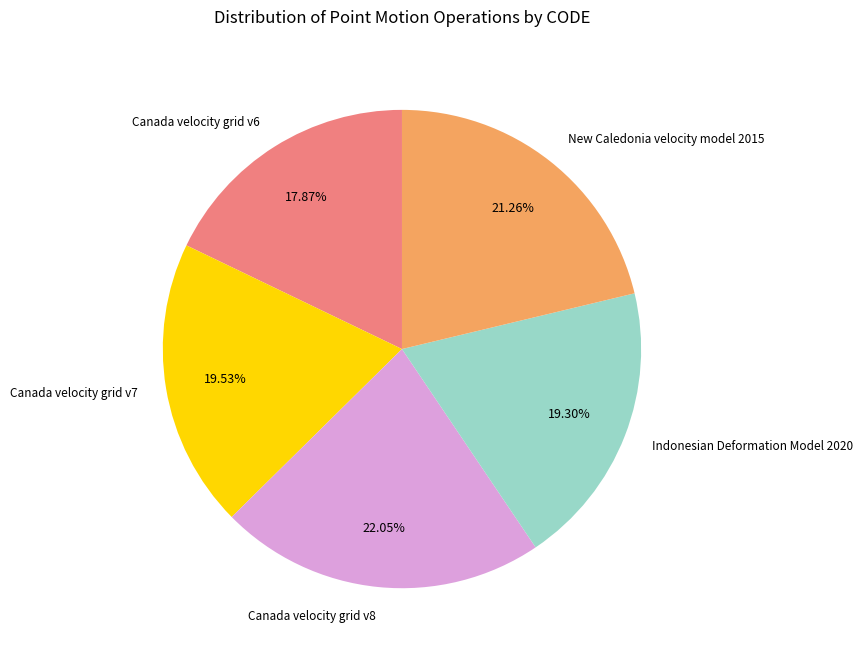

Is there any slice that represents more than half of the pie?

No